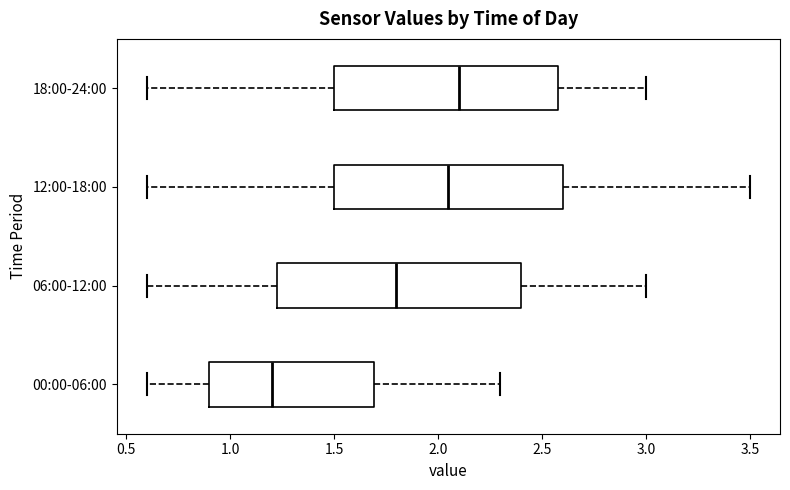

Which box has the furthest to the right median line?

18:00-24:00